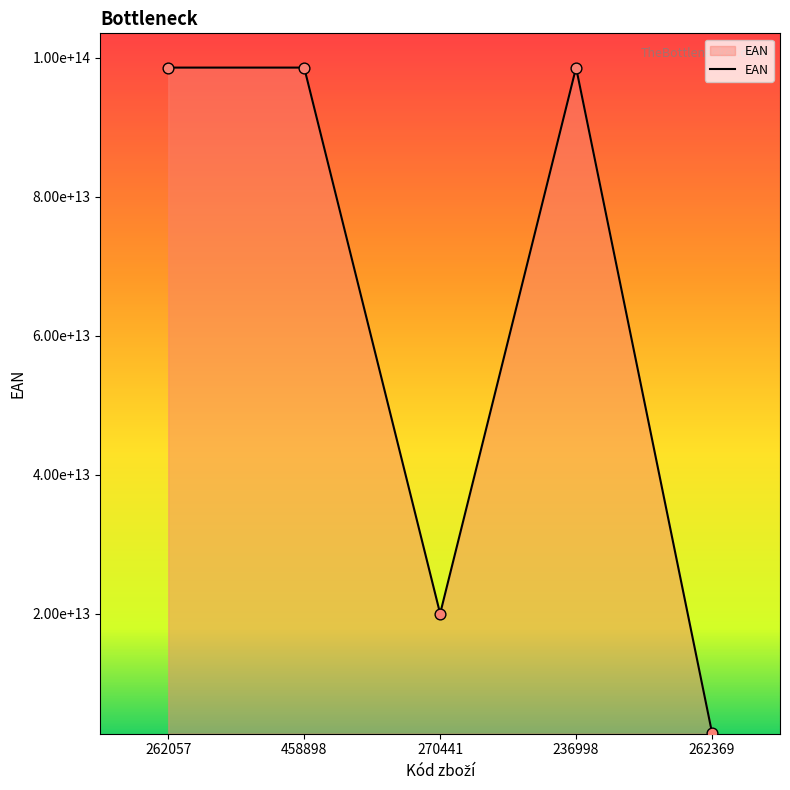

What is the change in value from 262057 to 458898?

+2926